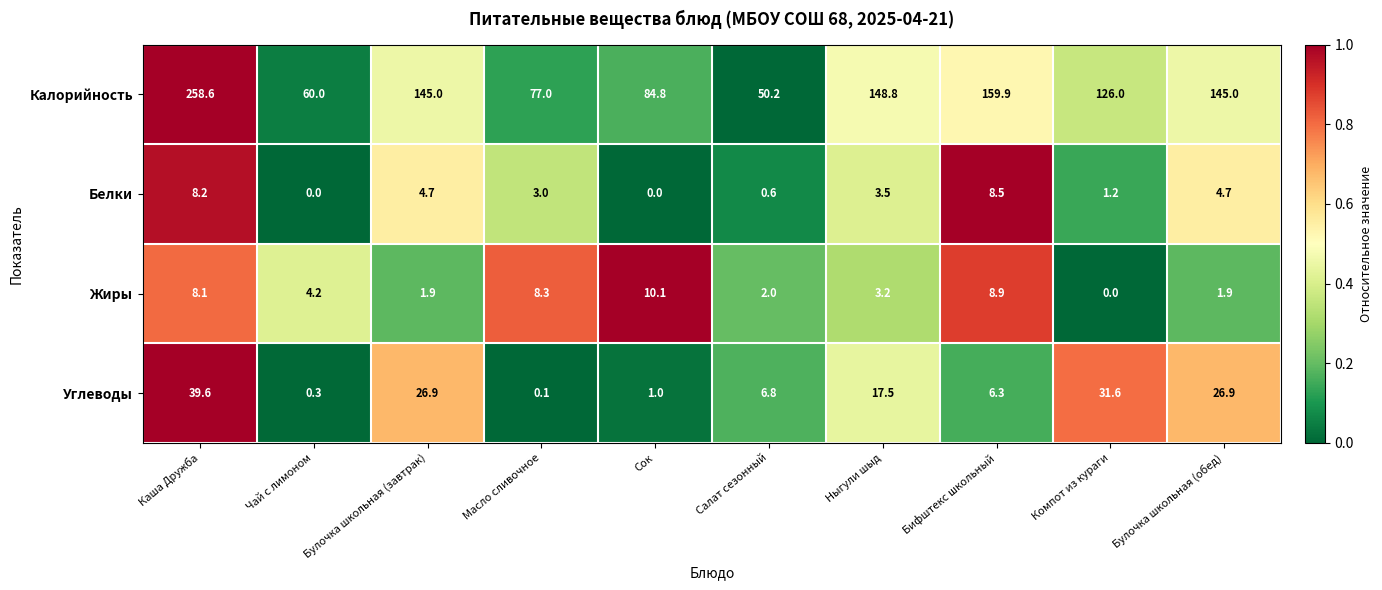

How many data points does each series have?

10